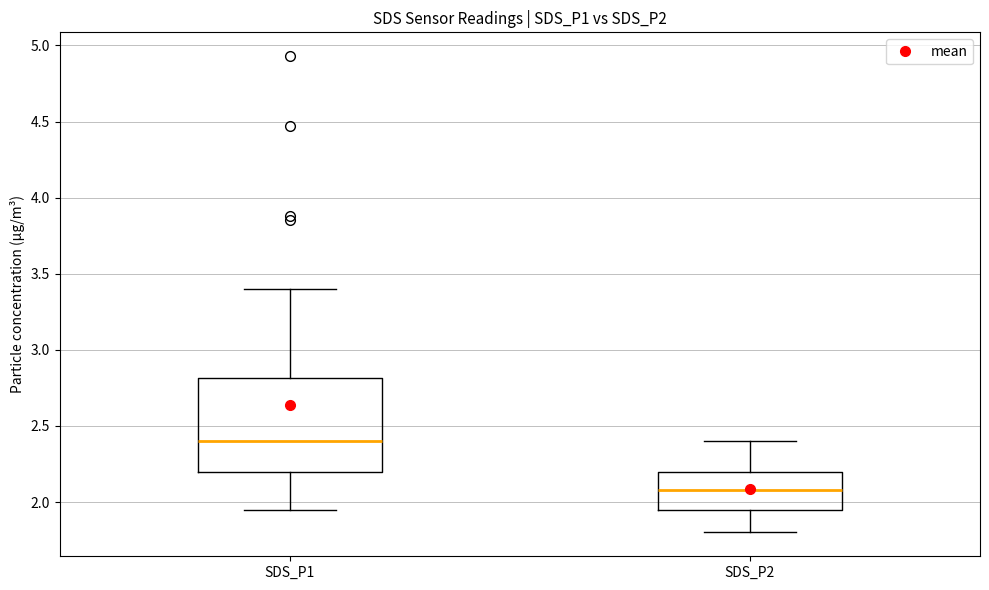

Reading left to right, read every box against the y-axis: the position of its median line, the range the box covers, and the ends of its whiskers. The values are not printed on the chart, so give them approximately, as read against the axis.

SDS_P1: median 2.40, box 2.20 to 2.80, whiskers 1.95 to 3.40
SDS_P2: median 2.10, box 1.95 to 2.20, whiskers 1.80 to 2.40